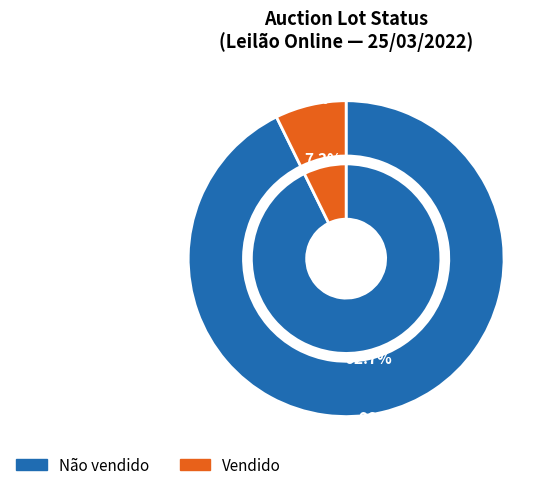

What percentage do Não vendido and Vendido together represent?

100.0%